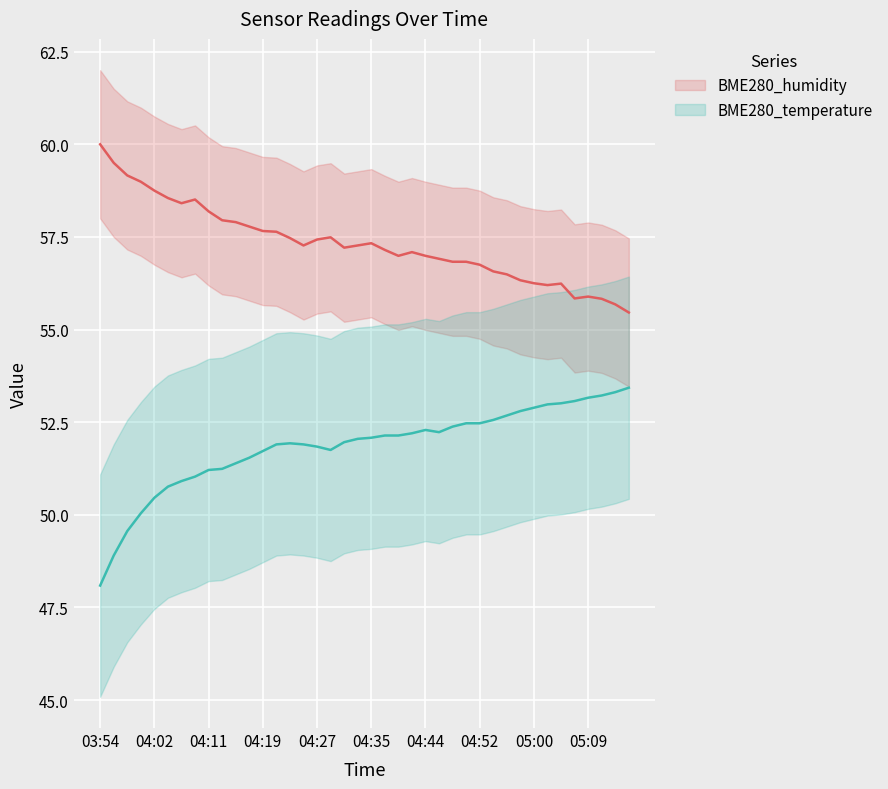

How many lines are shown in the chart?

2